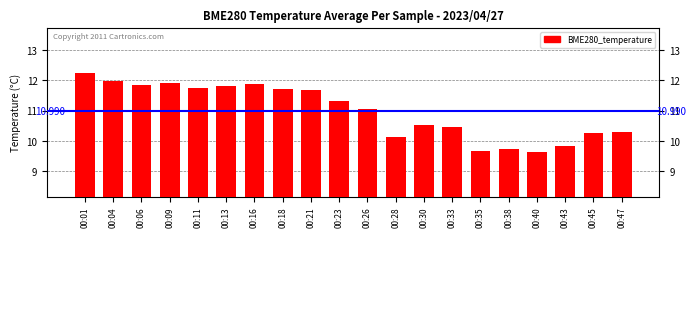

How many data points are above 11?

11